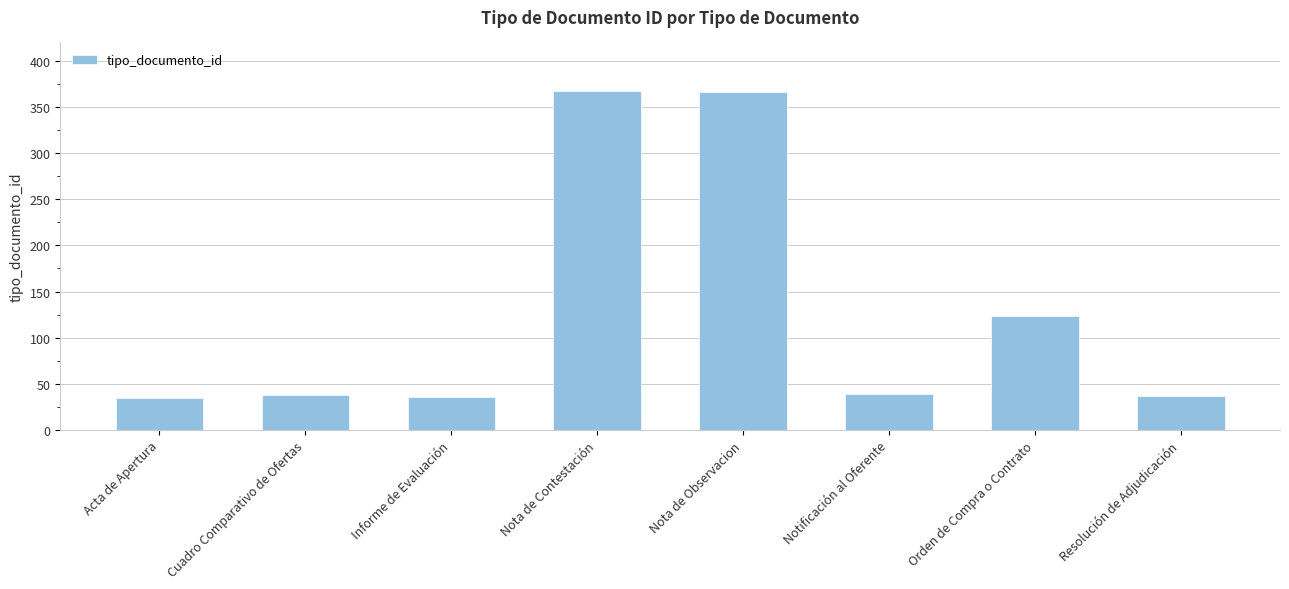

What is the sum of the values at Informe de Evaluación and Nota de Observacion?

402